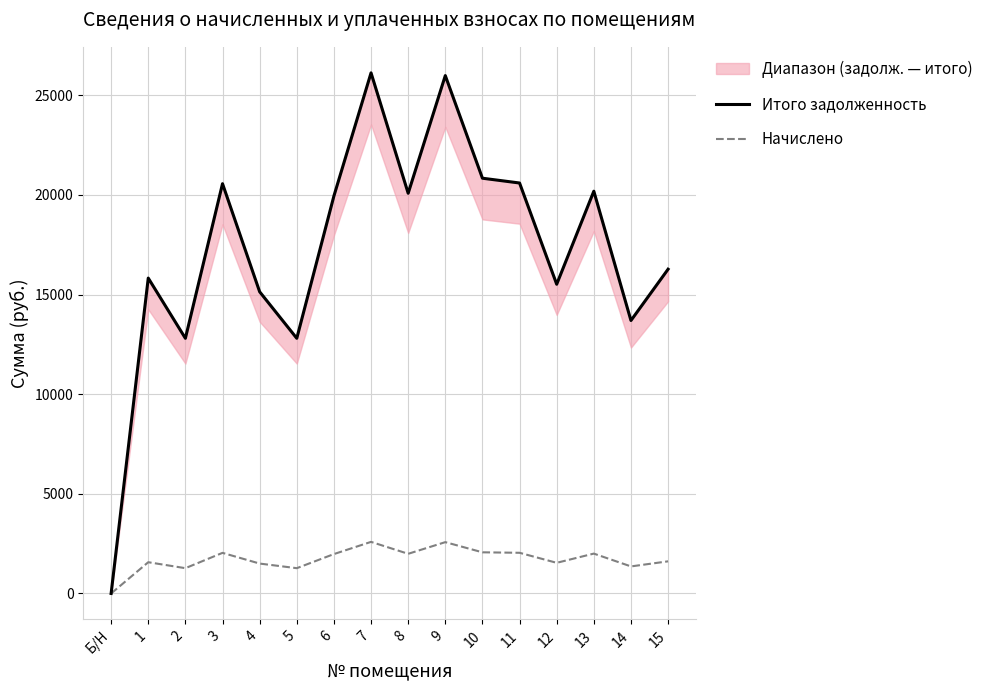

How many lines are shown in the chart?

2